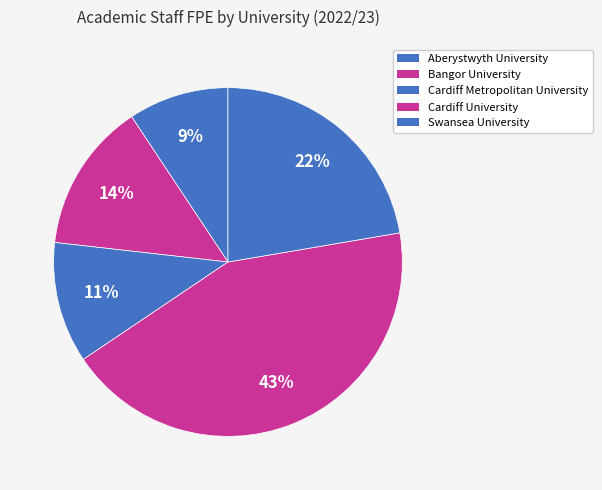

How many slices are in this pie chart?

5